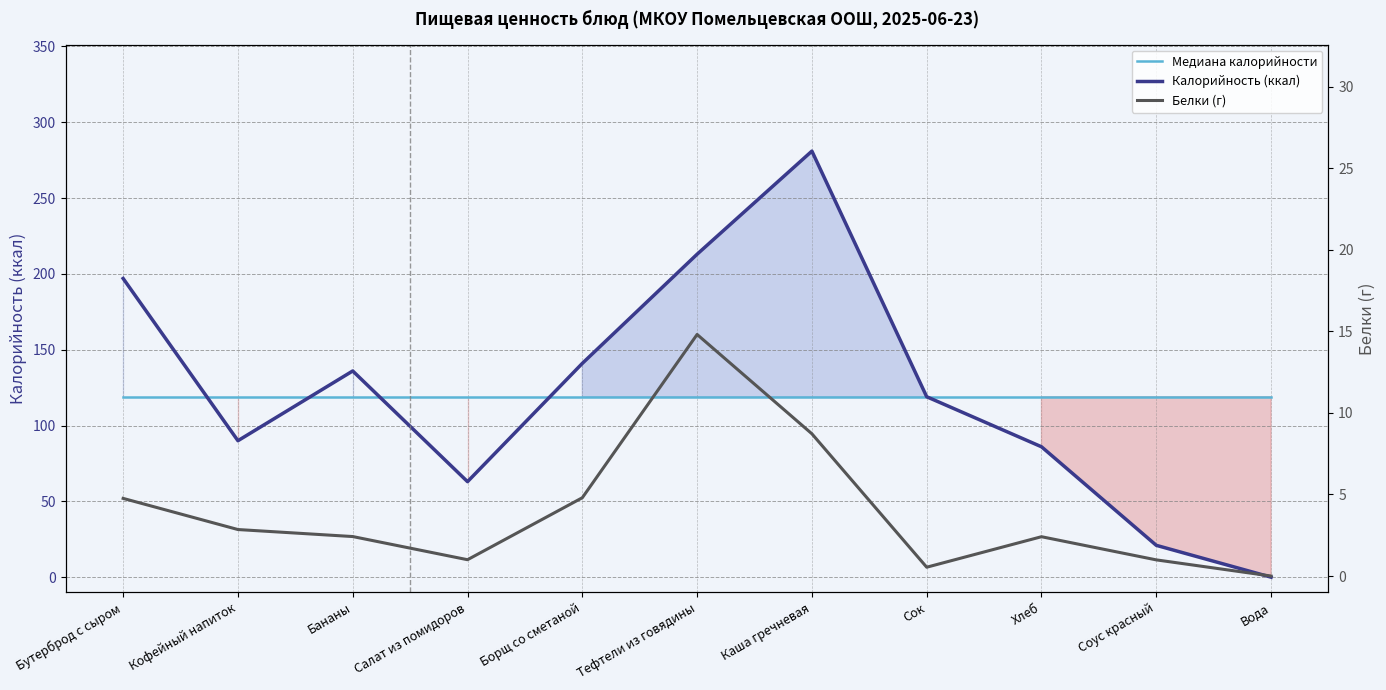

Is this an area chart (filled region under the line)?

No